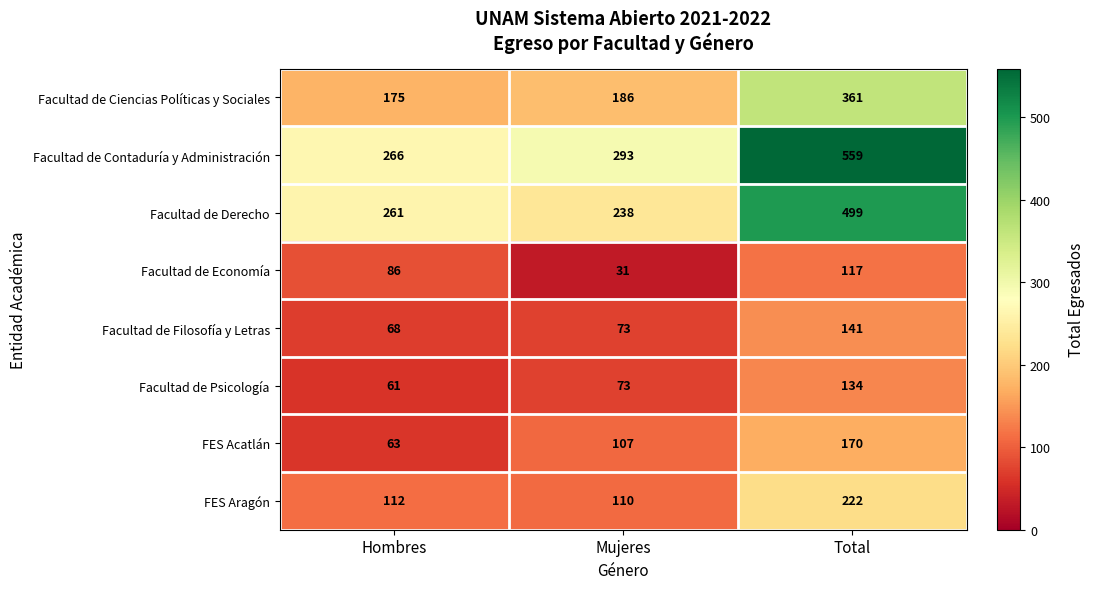

Is it true that FES Acatlán equals 29 at Hombres?

False